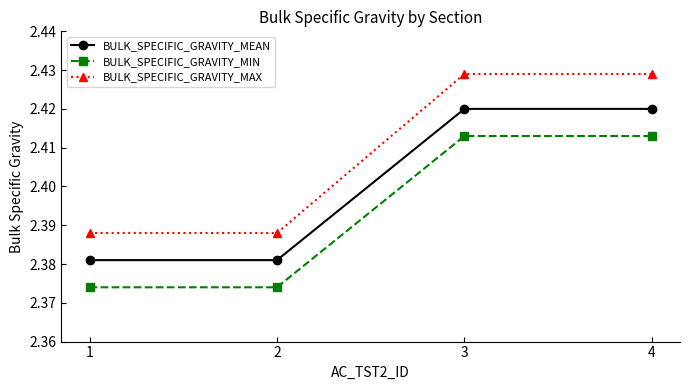

The BULK_SPECIFIC_GRAVITY_MEAN series shows 0.6 at 2. True or false?

False